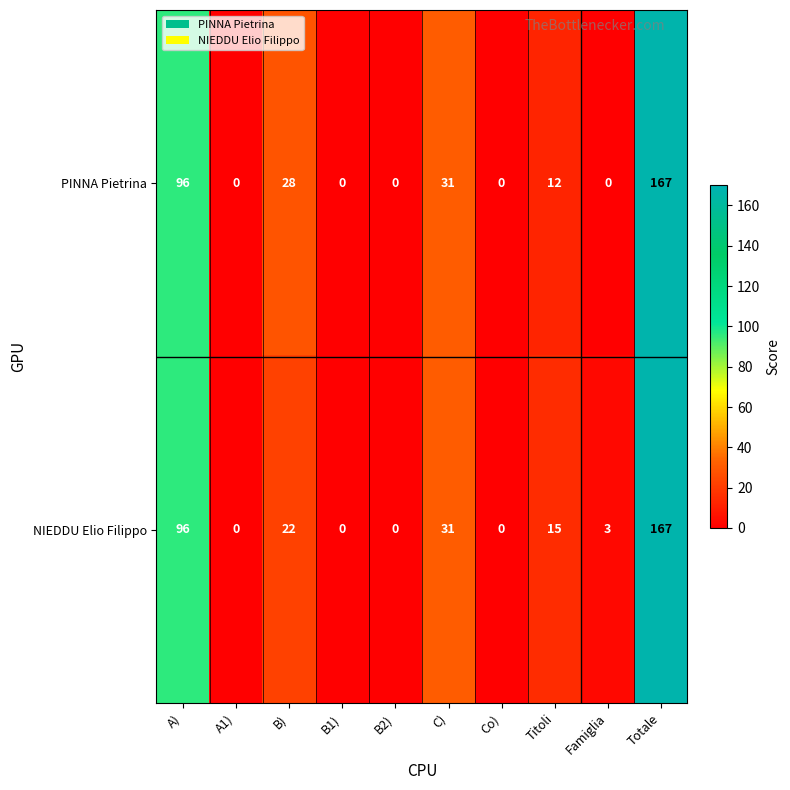

Reading left to right, what are all the values shown in this chart?

PINNA Pietrina: 96	0	28	0	0	31	0	12	0	167
NIEDDU Elio Filippo: 96	0	22	0	0	31	0	15	3	167